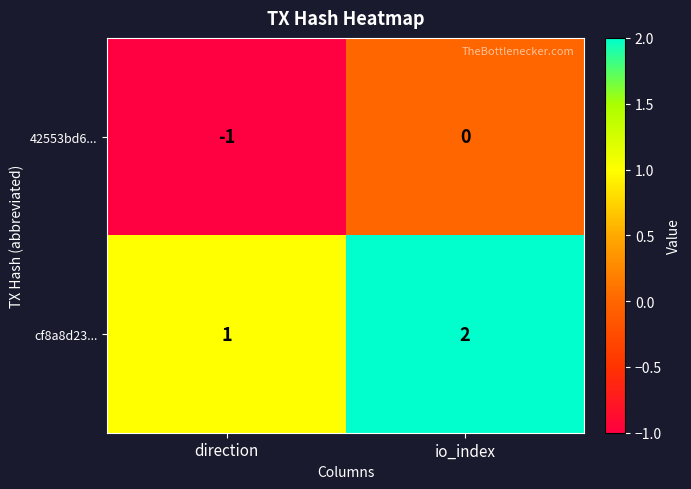

Where is cf8a8d23... nearest to the value 1?

direction